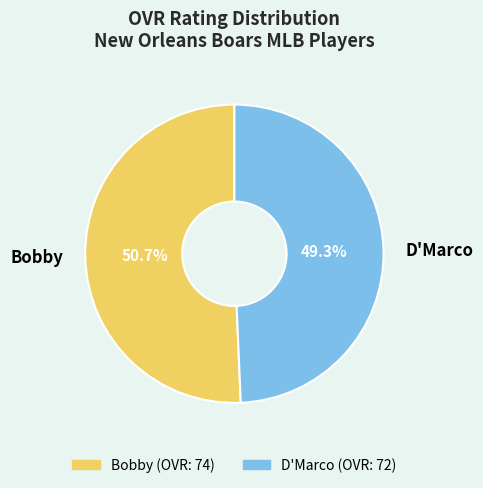

Combined, do Bobby and D'Marco account for over 50%?

Yes